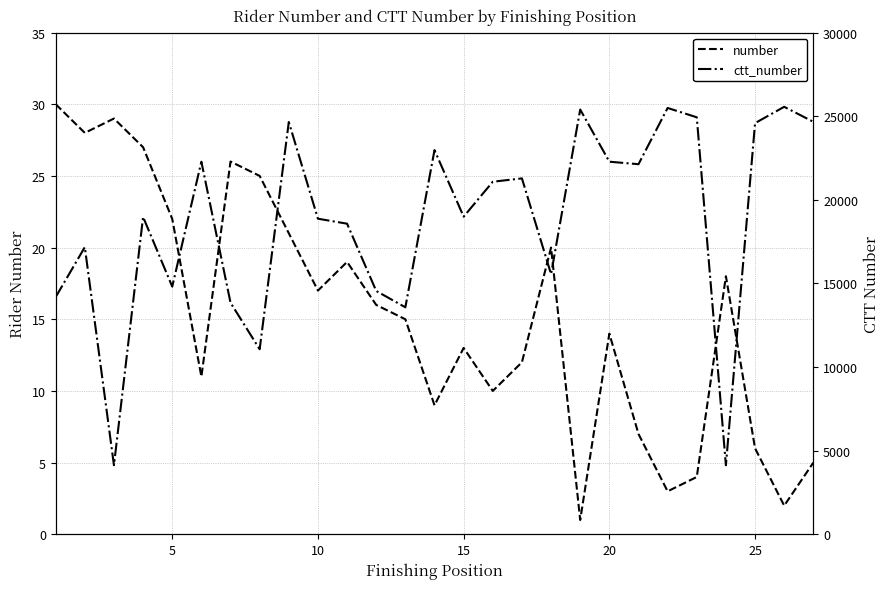

Does the chart have visible grid lines?

Yes